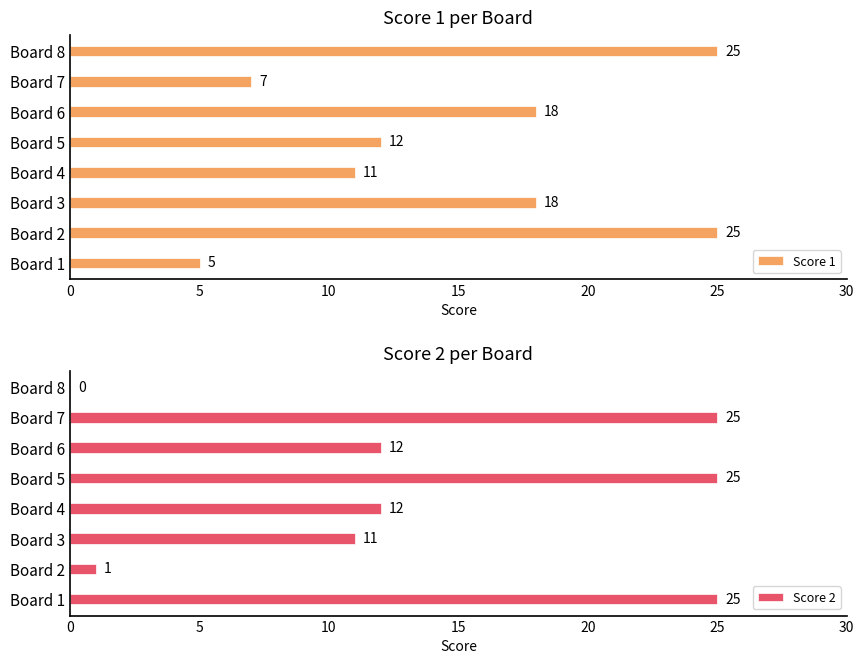

At how many categories does at least one series exceed 22?

5